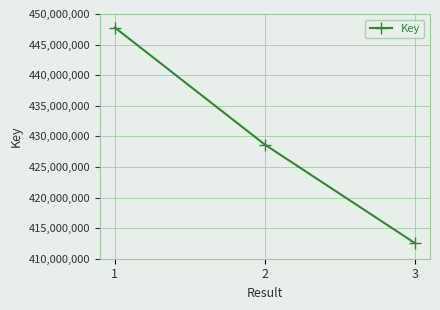

Which category has the lowest value across all series?

3